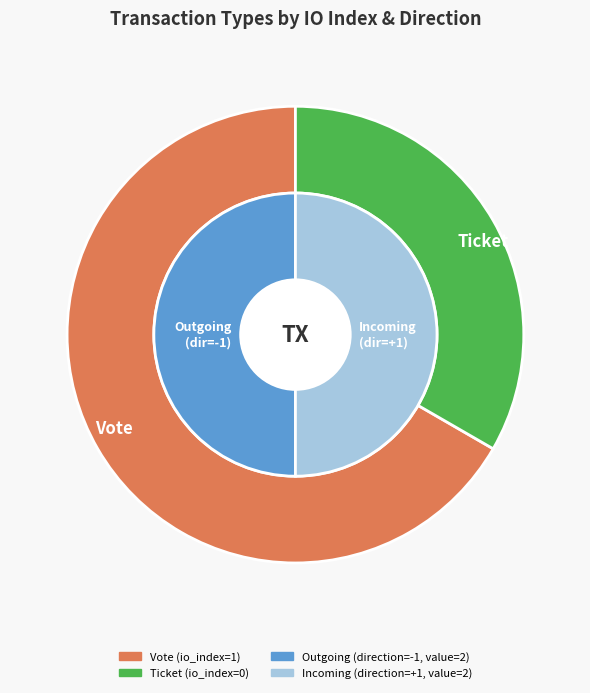

Does Ticket represent more than half of the total?

No